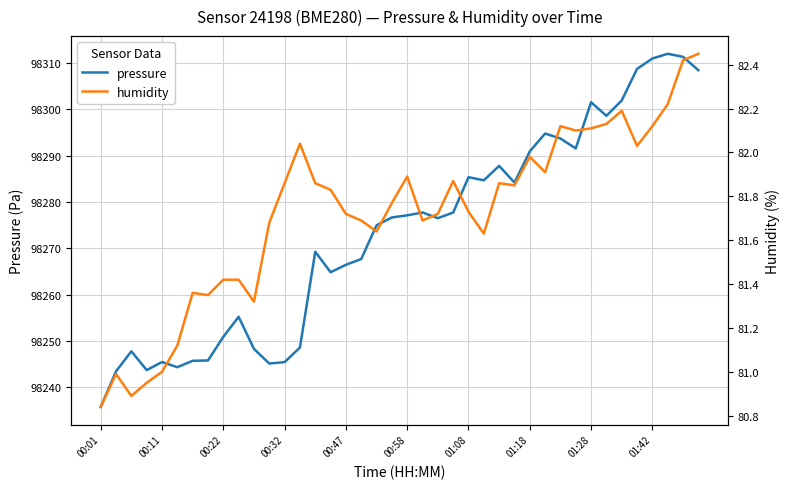

Is it true that pressure equals 98277.1 at 00:58?

True